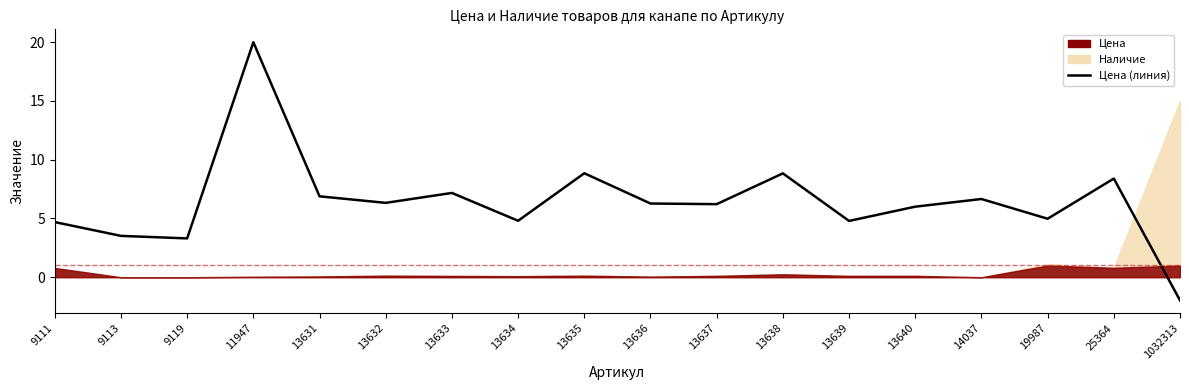

At which category does the chart reach its peak across all series?

11947